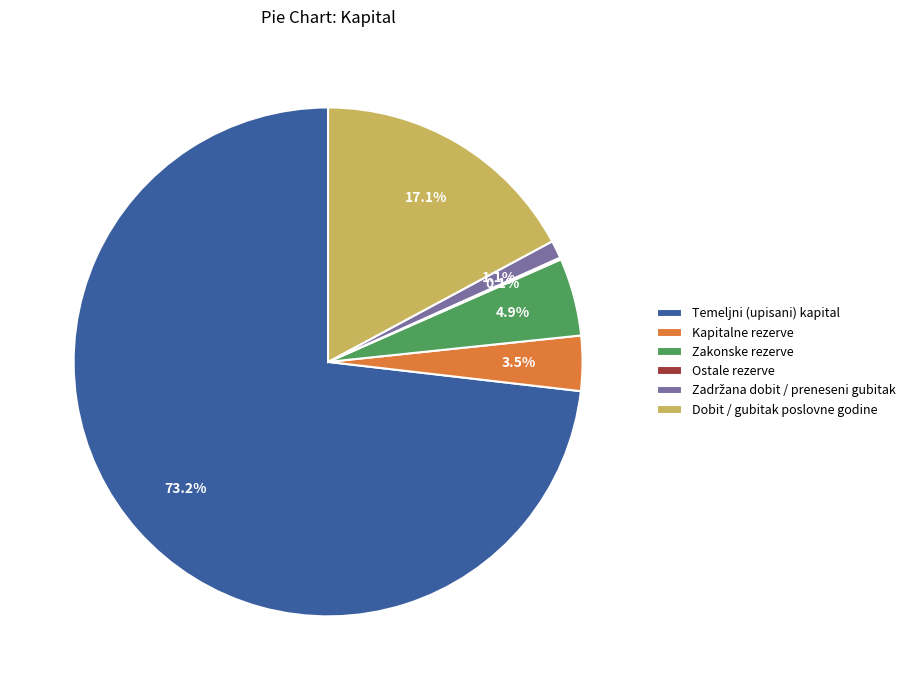

To the nearest percent, what is the difference between the Kapitalne rezerve and Zakonske rezerve slice percentages?

1%